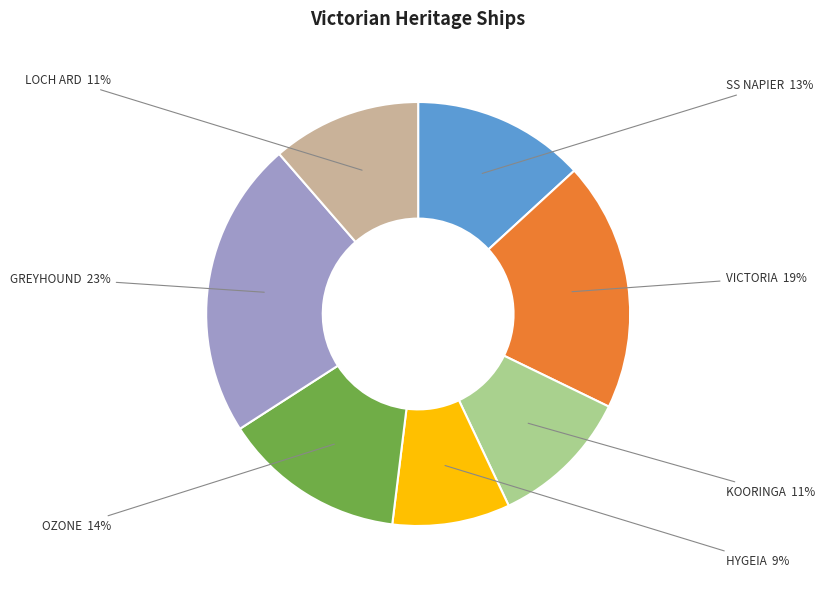

Is there a majority slice in this chart?

No